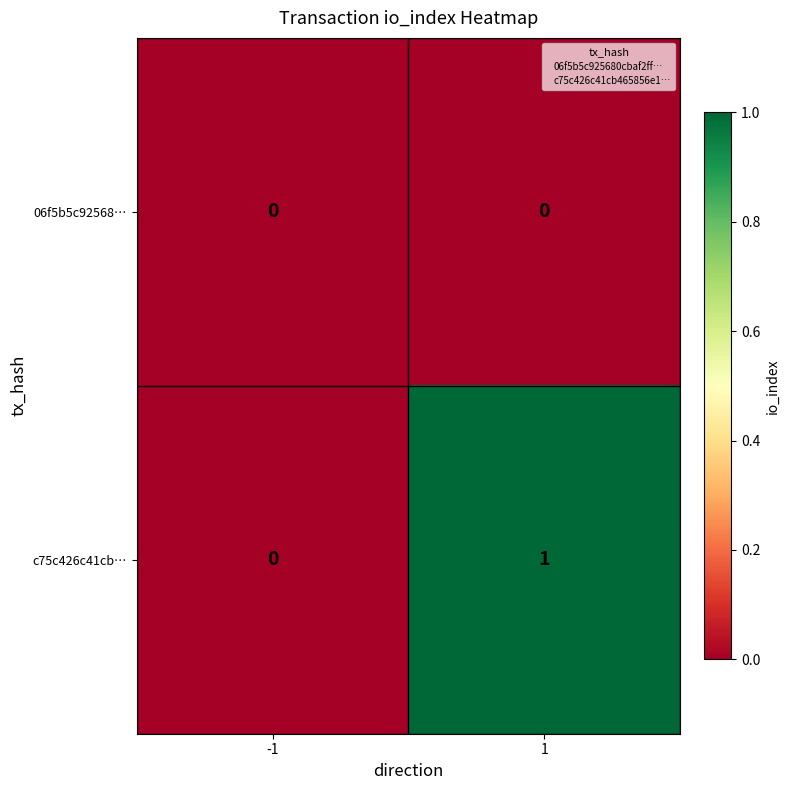

Which series has the largest total across all categories?

c75c426c41cb…